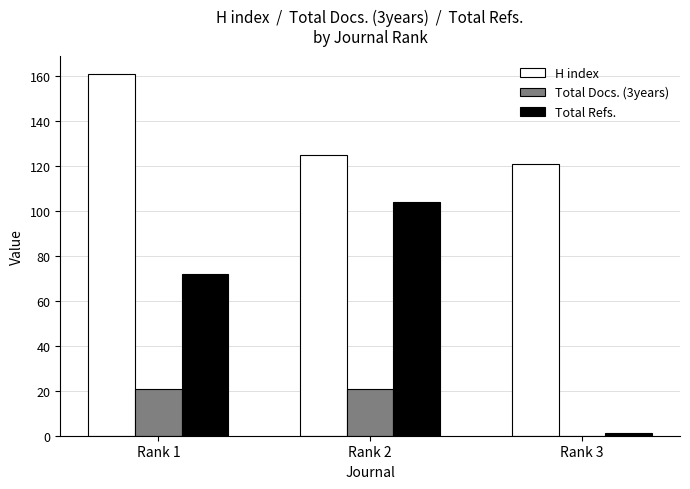

Is the value of Total Refs. at Rank 1 greater than the value of Total Docs. (3years) at Rank 3?

Yes